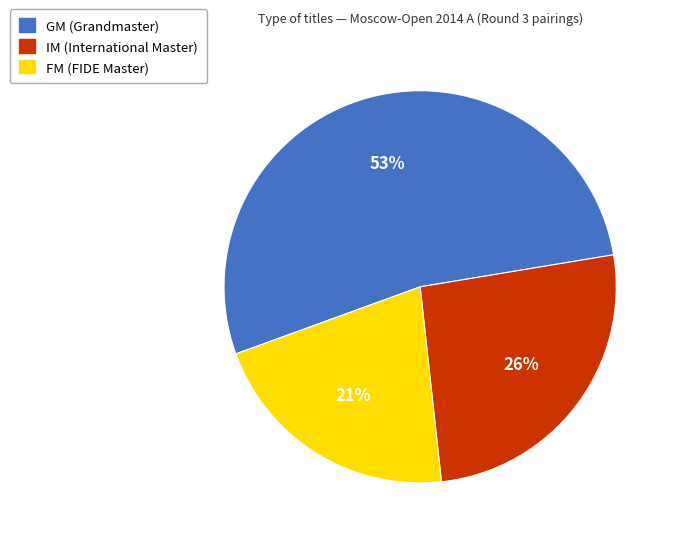

Approximately how many times larger is the value at GM compared to FM?

2.5